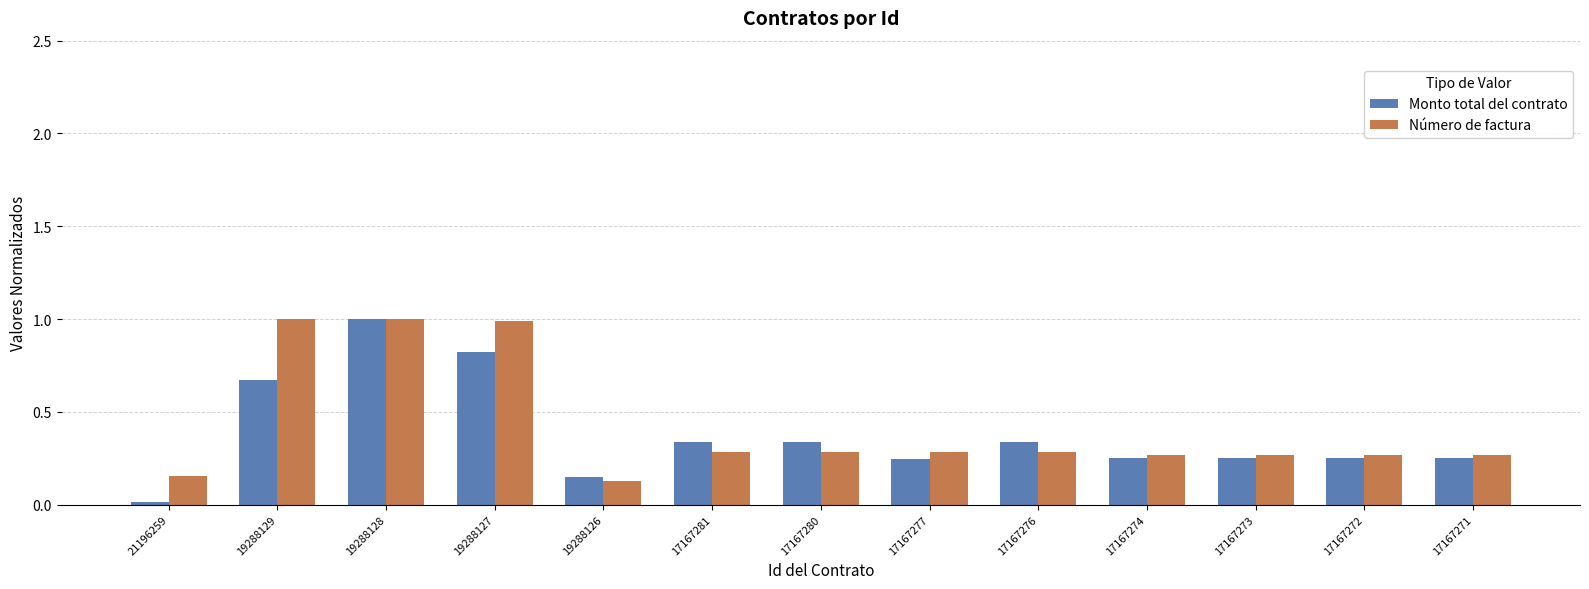

How many bars are there in each group?

2